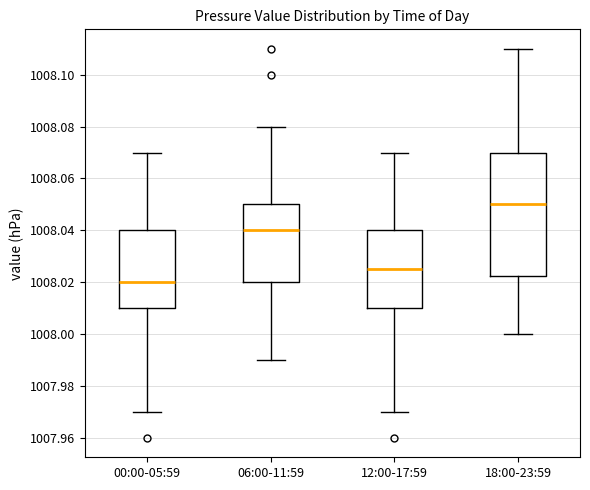

Reading left to right, read every box against the y-axis: the position of its median line, the range the box covers, and the ends of its whiskers. The values are not printed on the chart, so give them approximately, as read against the axis.

00:00-05:59: median 1008.020, box 1008.010 to 1008.040, whiskers 1007.970 to 1008.070
06:00-11:59: median 1008.040, box 1008.020 to 1008.050, whiskers 1007.990 to 1008.080
12:00-17:59: median 1008.026, box 1008.010 to 1008.040, whiskers 1007.970 to 1008.070
18:00-23:59: median 1008.050, box 1008.022 to 1008.070, whiskers 1008.000 to 1008.110